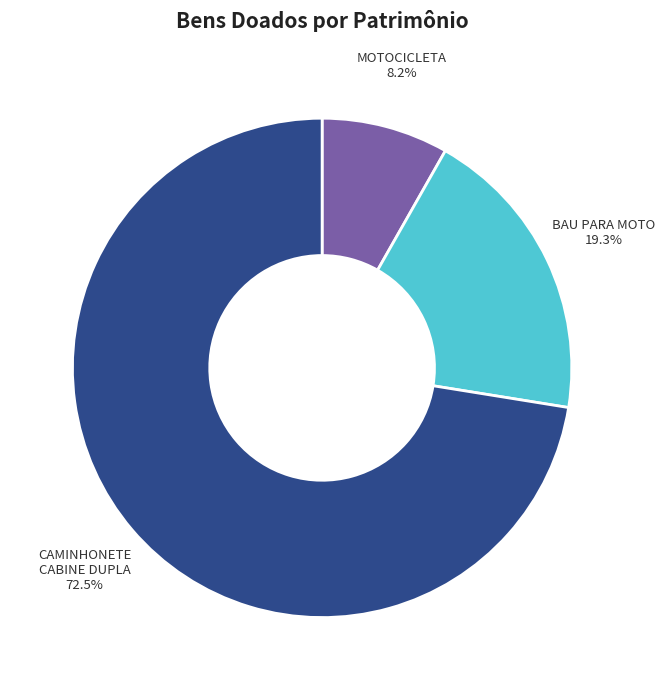

What percentage is the MOTOCICLETA slice, to the nearest percent?

8%